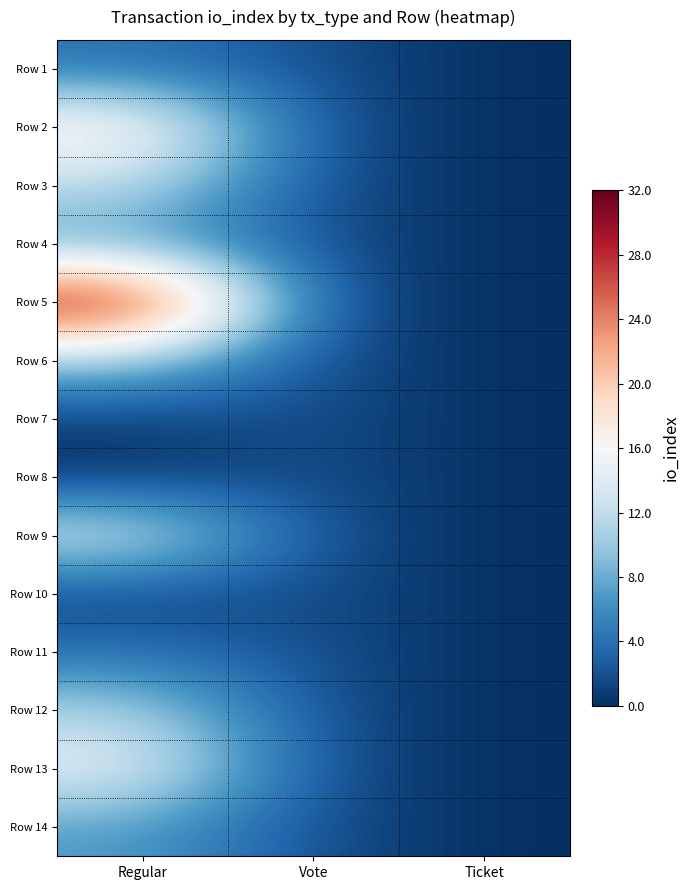

Rank the series at Regular from lowest to highest value.

Row 8, Row 7, Row 10, Row 1, Row 11, Row 4, Row 14, Row 6, Row 12, Row 3, Row 9, Row 13, Row 2, Row 5